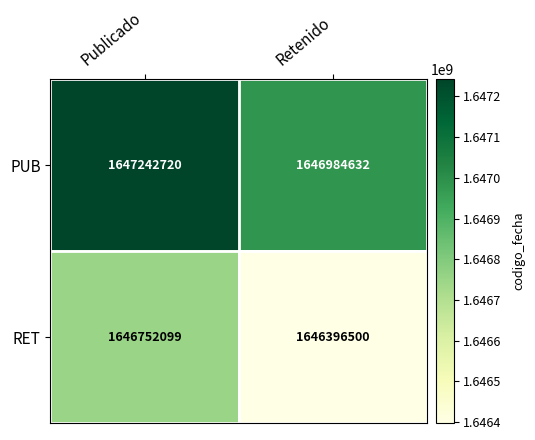

What is the maximum value for RET?

1646752099